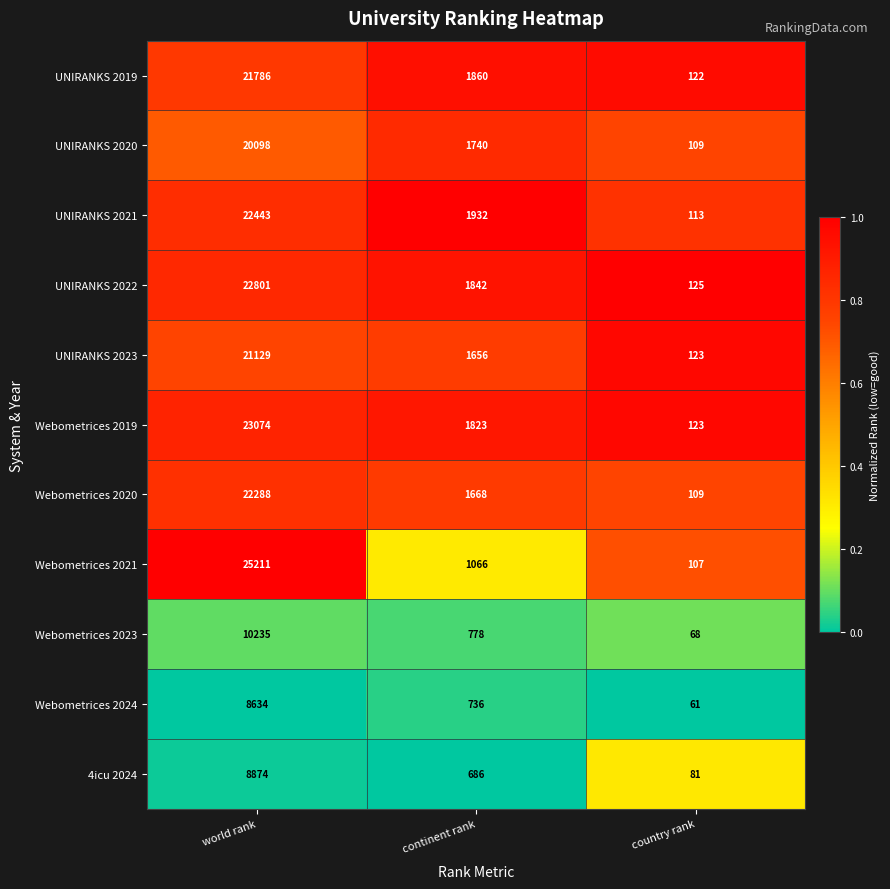

Which series has the largest total across all categories?

Webometrices 2021